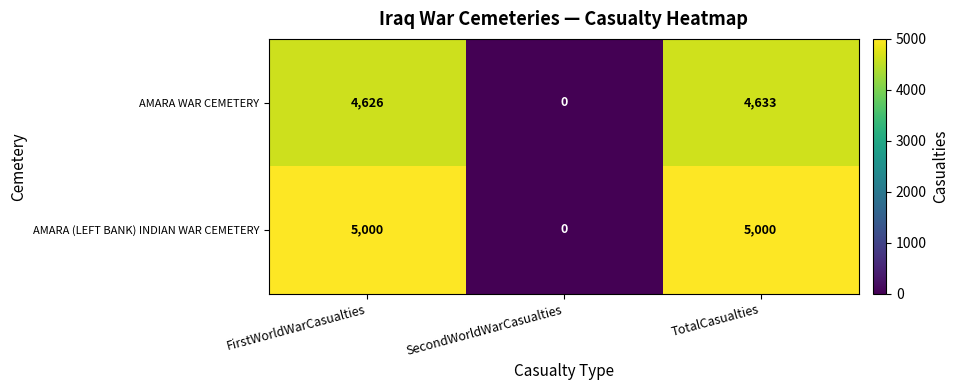

At which category does the chart reach its minimum across all series?

SecondWorldWarCasualties